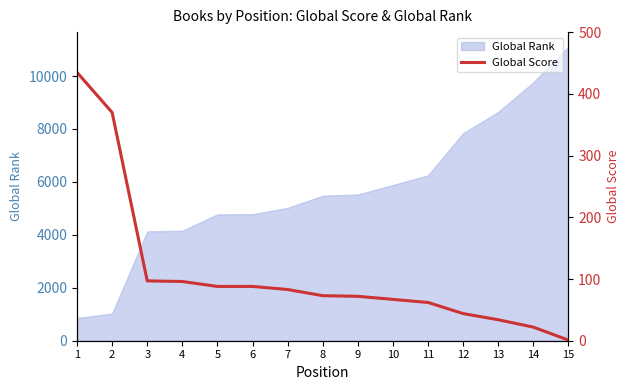

The value at 15 is 1. True or false?

False